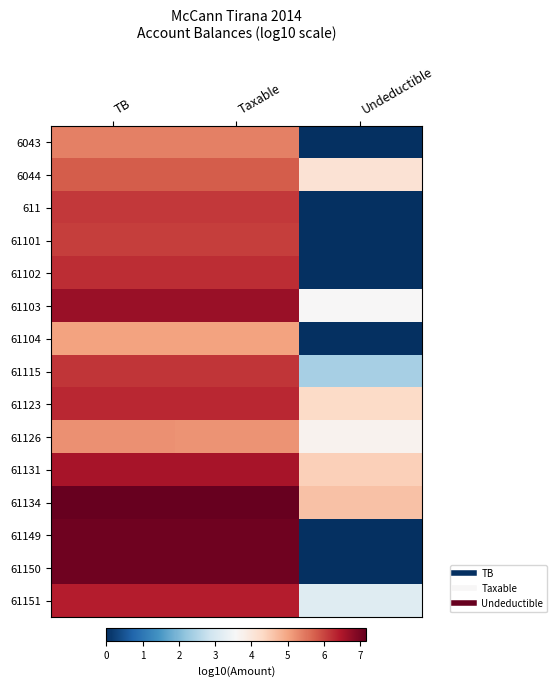

At which category is the sum across all series the highest?

TB